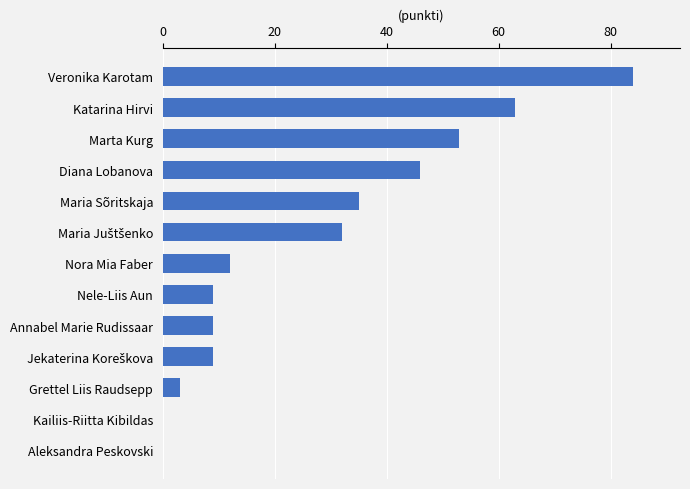

At which category does the chart reach its peak across all series?

Veronika Karotam